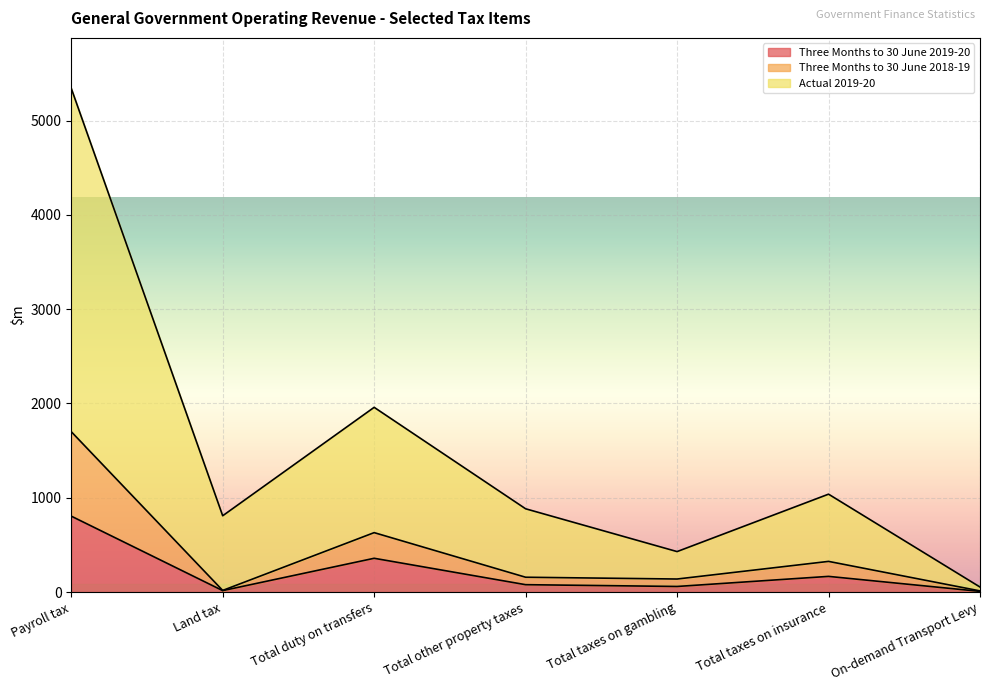

What is the difference between the Three Months to 30 June 2018-19 values at Total other property taxes and On-demand Transport Levy?

145